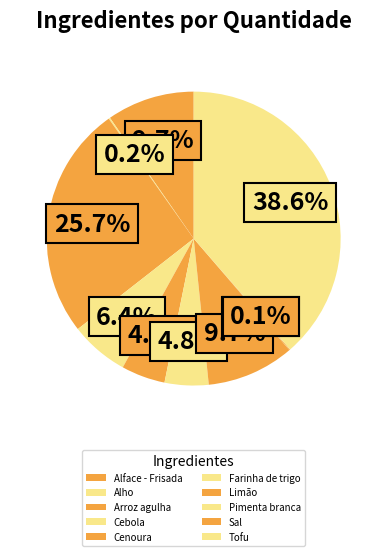

Combined, do Limão and Cenoura account for over 50%?

No